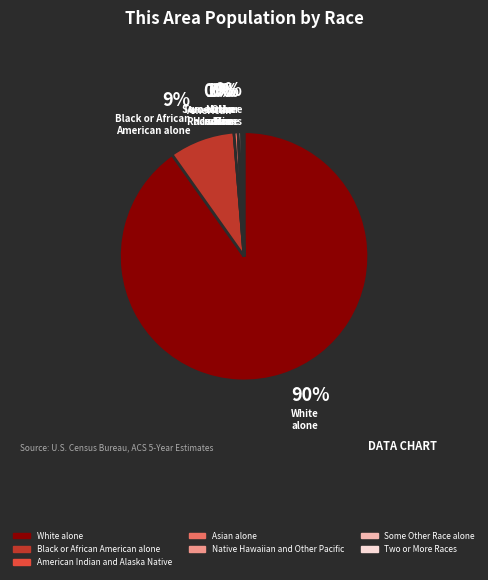

What is the change in value from Asian alone to Some Other Race alone?

-1